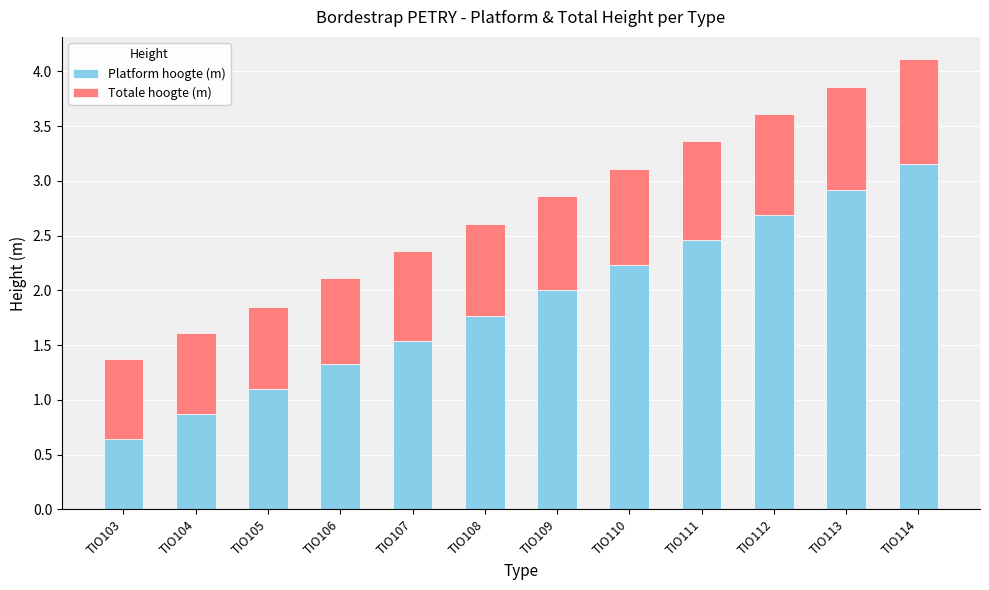

What is the total value across all series at TIO103?

1.4